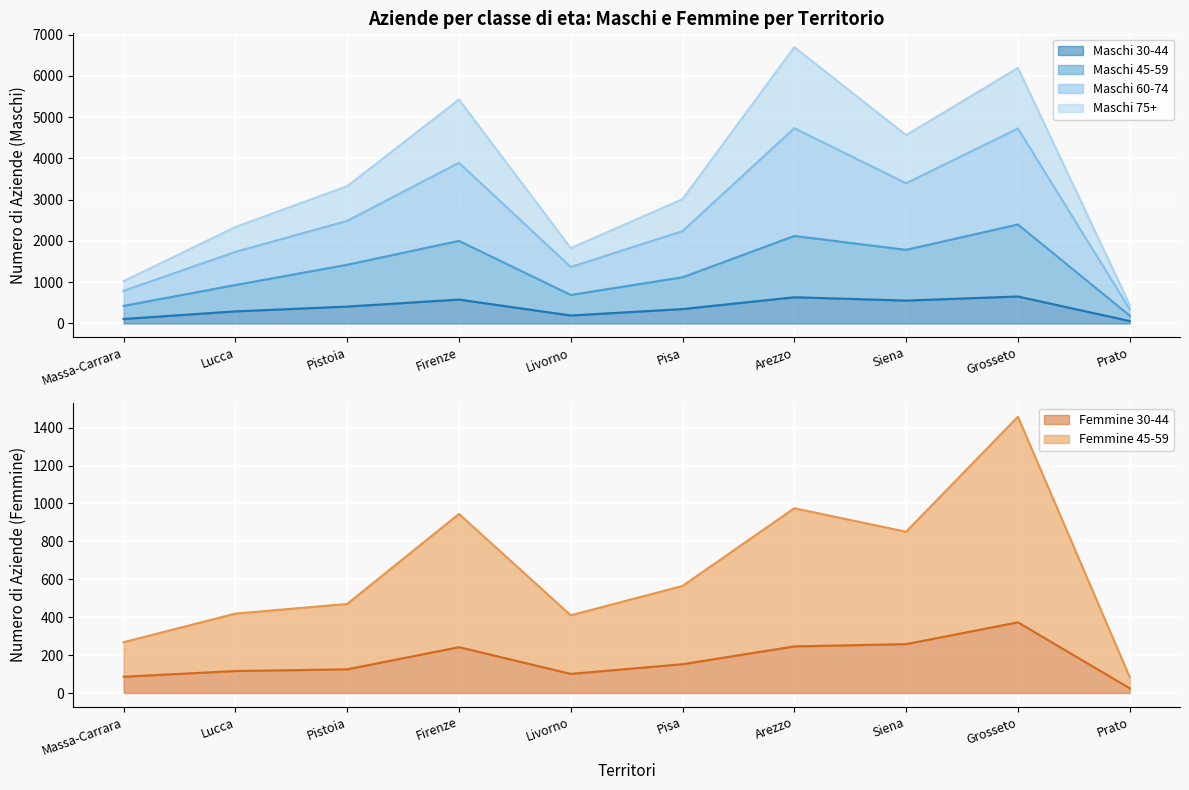

Where is the first local maximum for Maschi 30-44?

Firenze